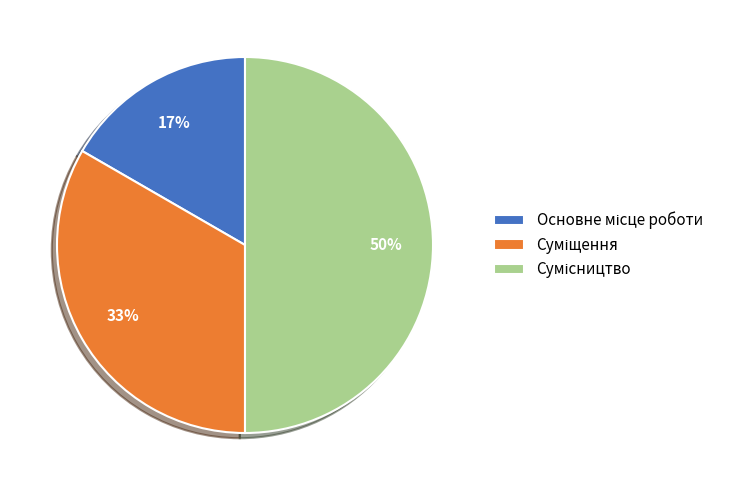

How many slices are in this pie chart?

3